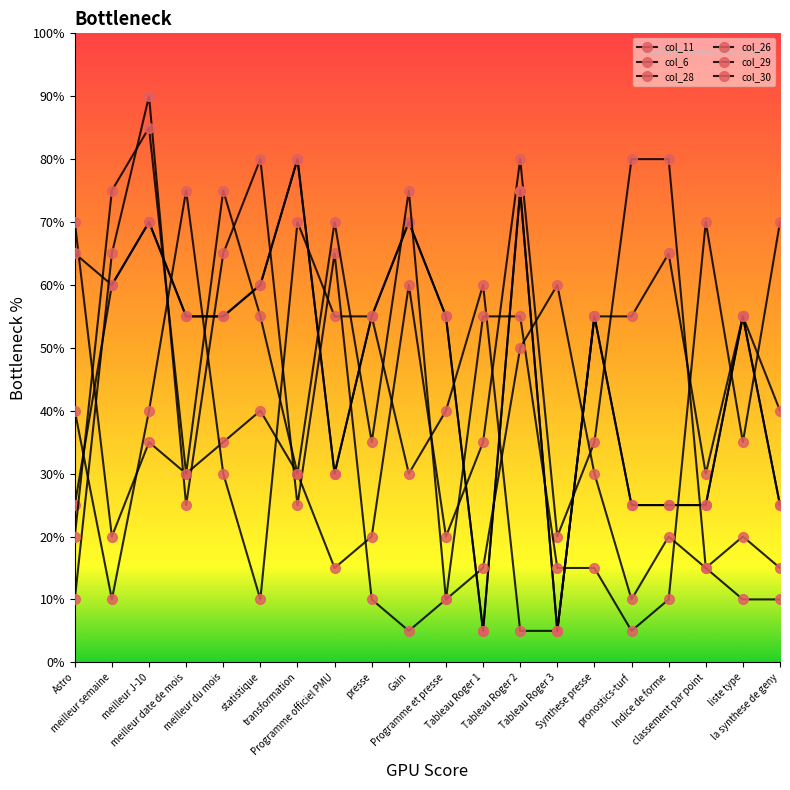

What is the difference between the col_28 values at meilleur semaine and Tableau Roger 1?

11